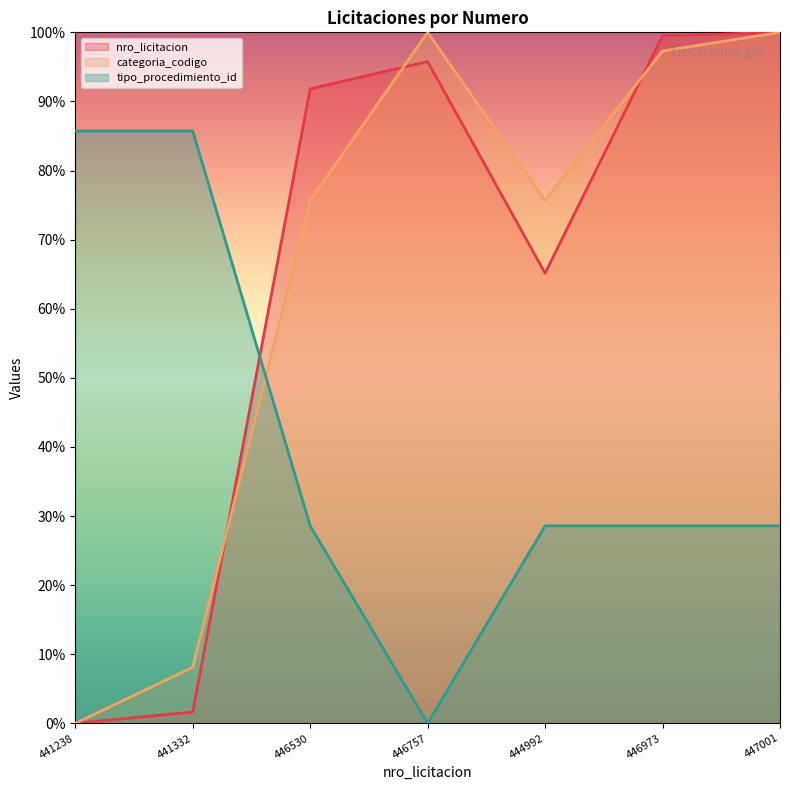

In categoria_codigo, how many points are lower than both neighbors (excluding endpoints)?

1